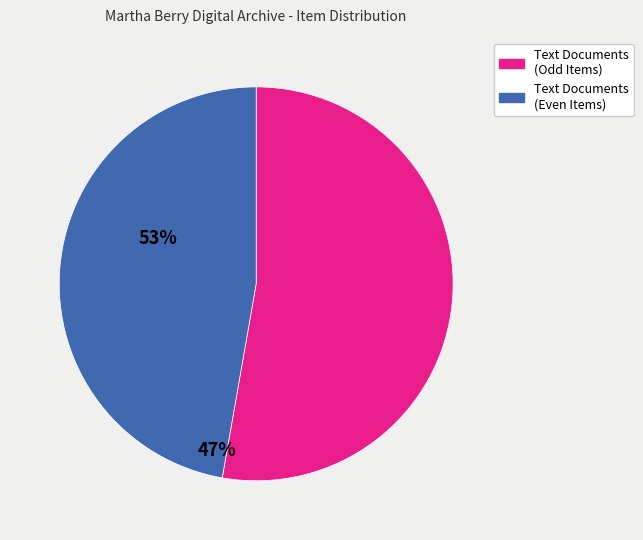

How many segments does this pie chart have?

2